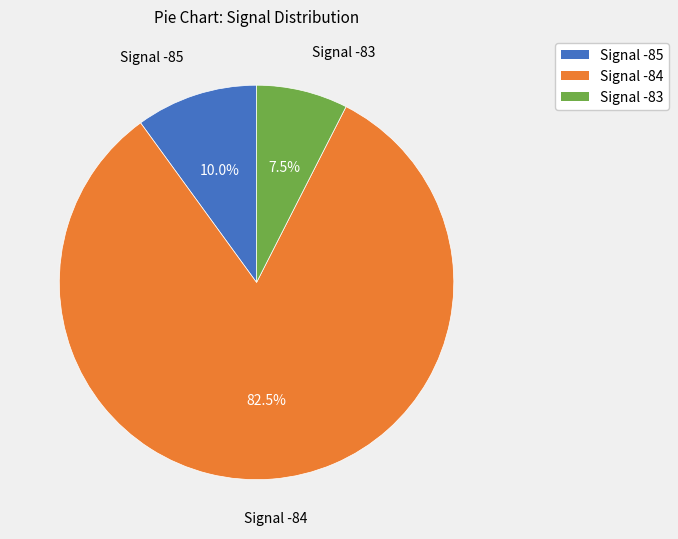

Which has a higher value, Signal -84 or Signal -83?

Signal -84